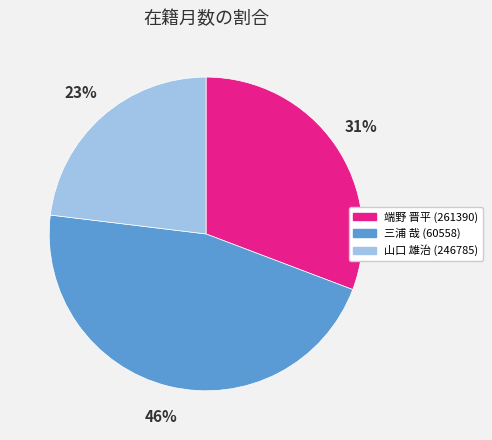

To the nearest percent, what is the combined percentage of 山口 雄治 (246785) and 三浦 哉 (60558)?

69%